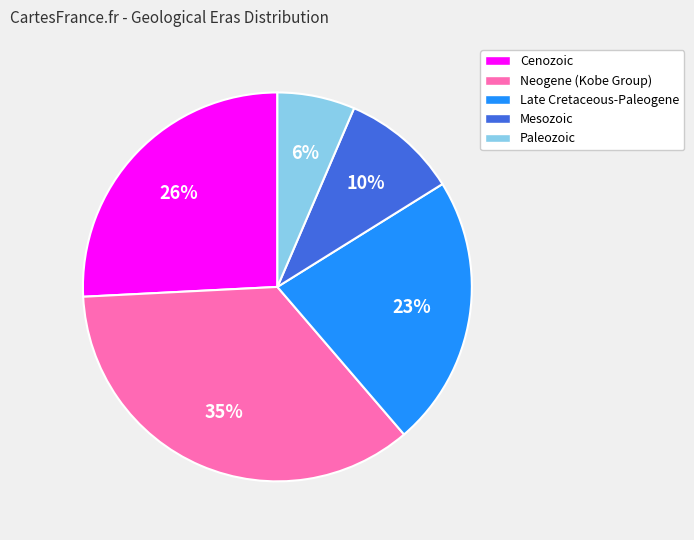

Count the number of slices in the pie.

5